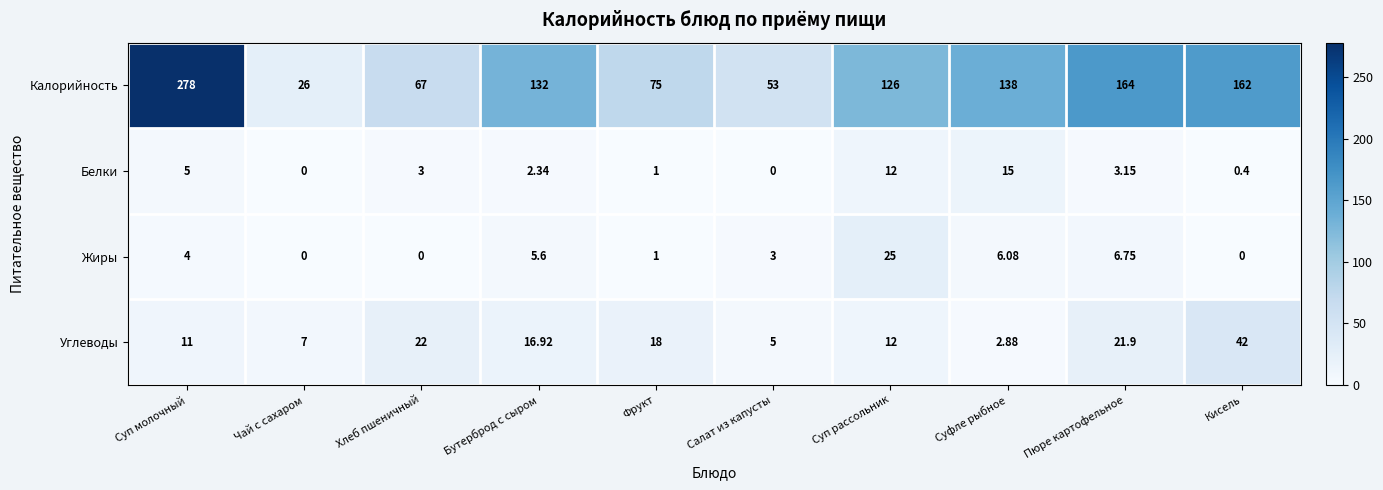

How many data points does each series have?

10